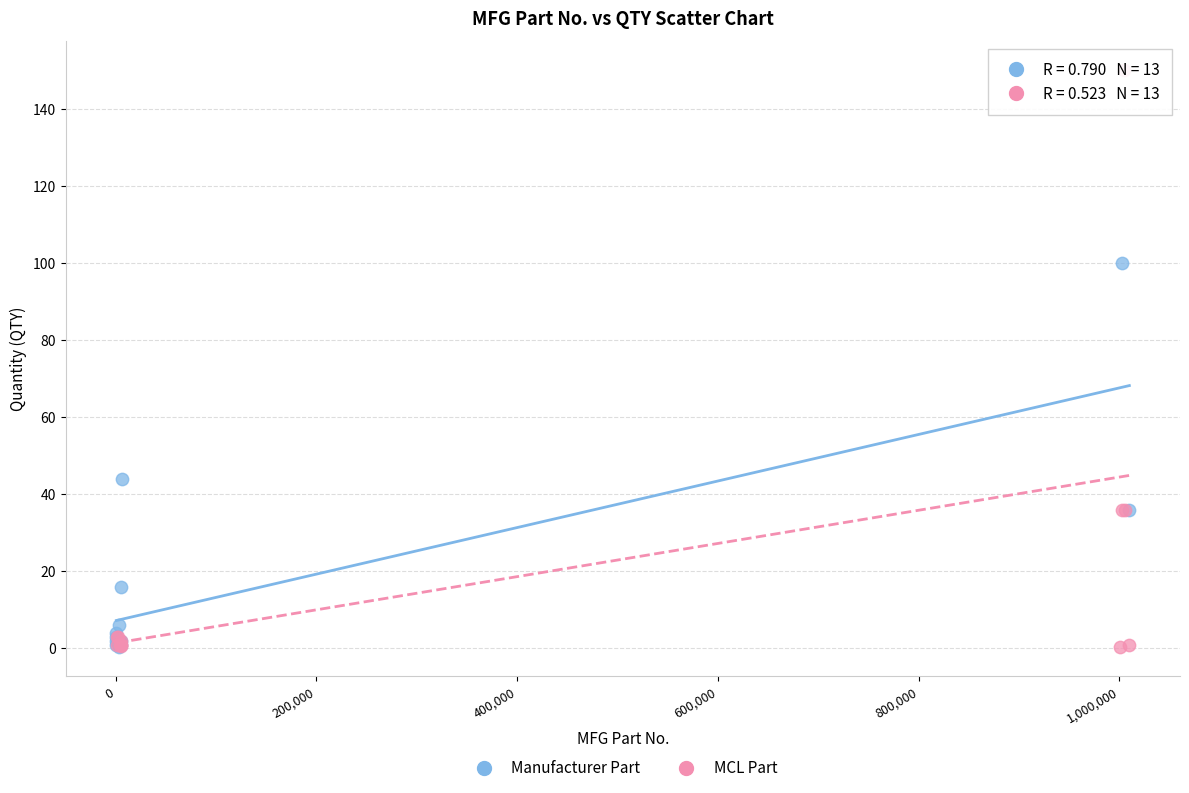

Which series reaches the maximum Y coordinate?

MCL Part